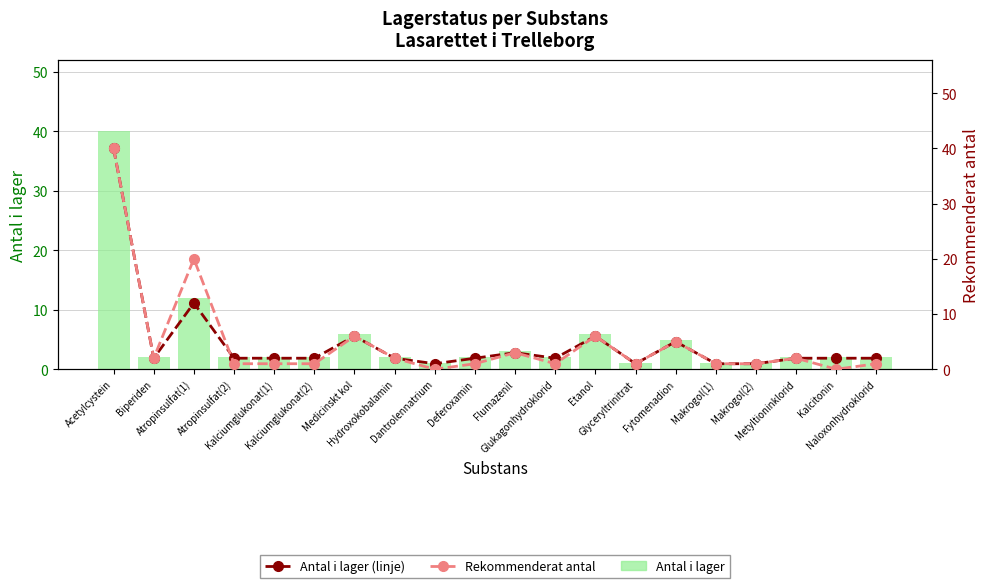

True or false: Antal i lager (linje) has a value of 1 at Dantrolennatrium.

False